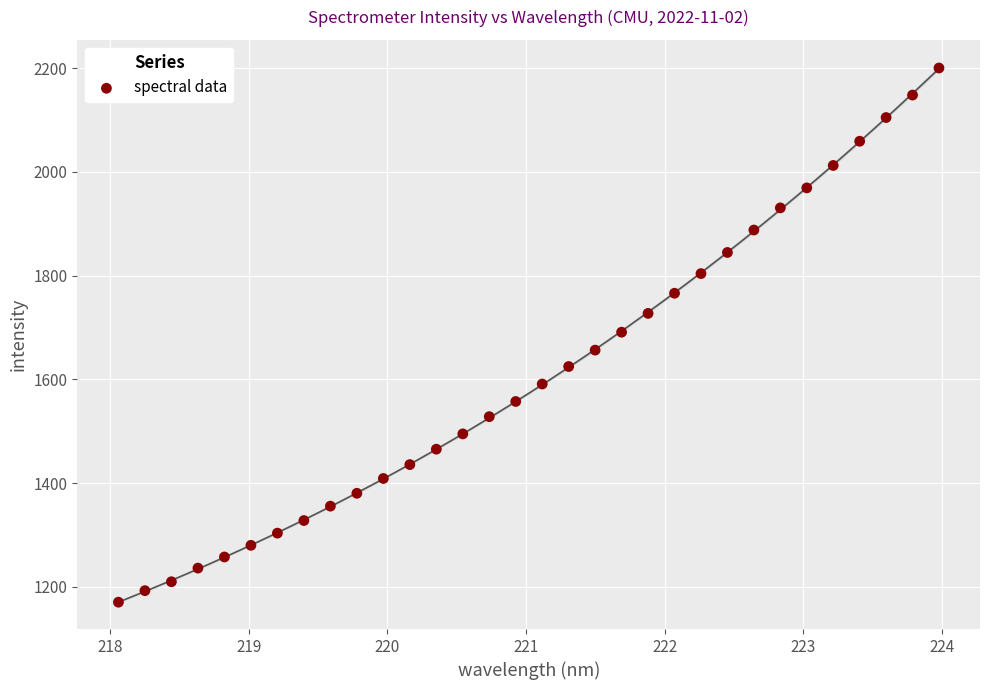

What is the range of Y values (max minus min)?

1029.6